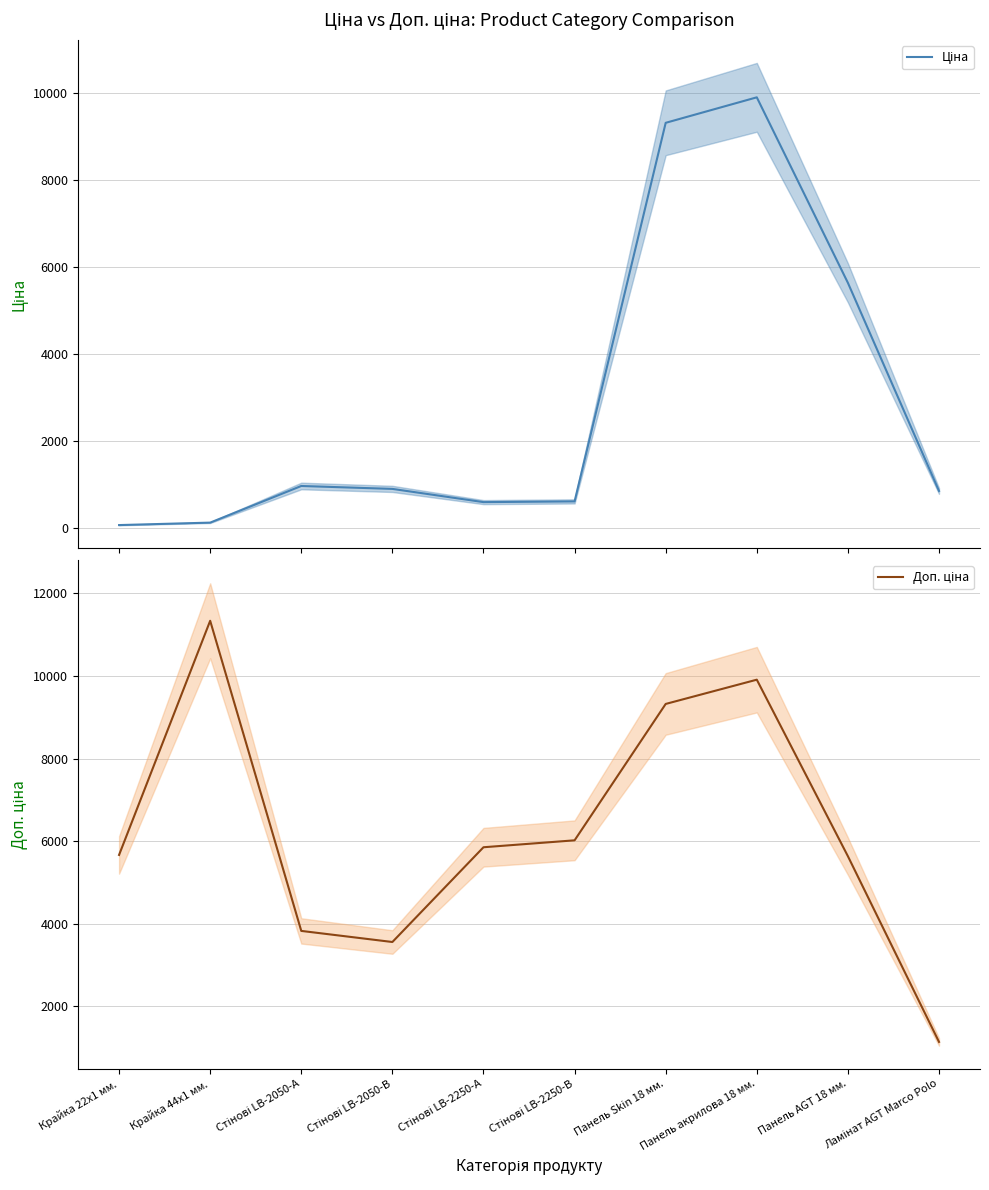

At which category is the sum across all series the highest?

Панель акрилова 18 мм.